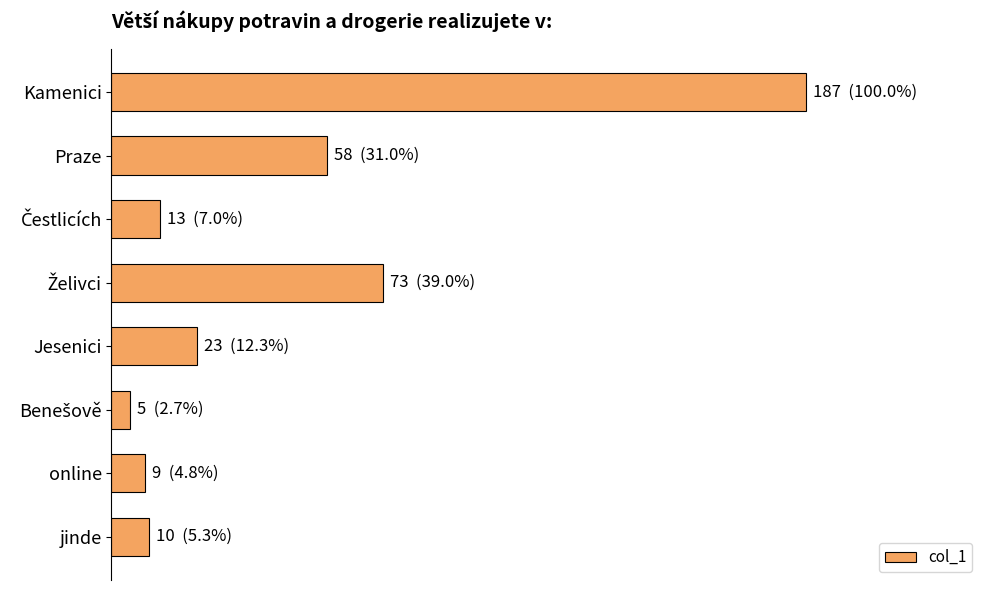

Does the chart contain any negative values?

No